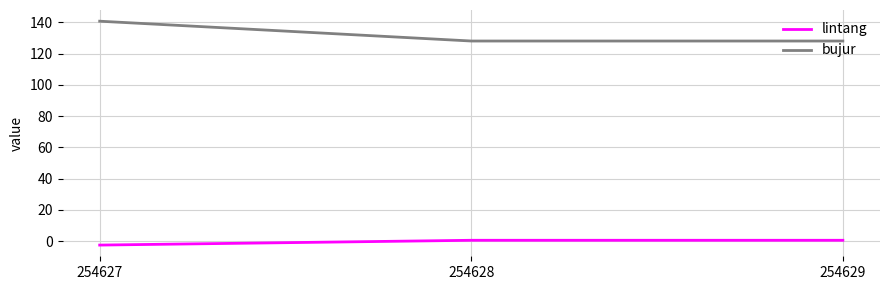

True or false: bujur has a value of 70.0 at 254627.

False